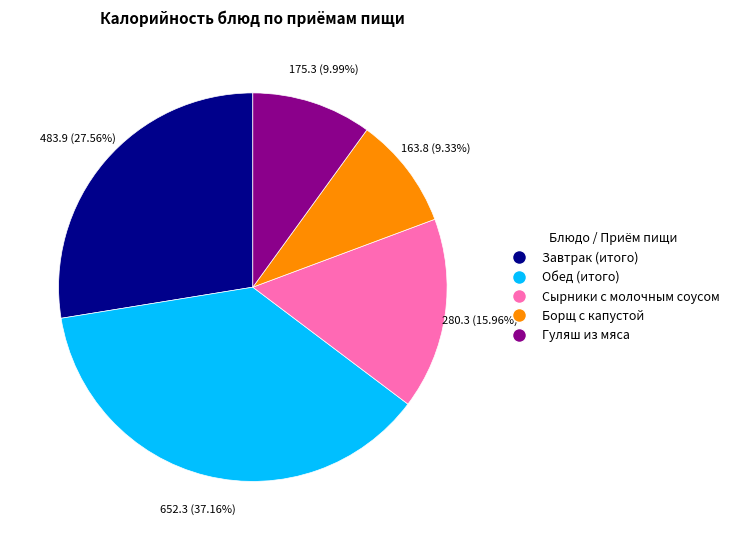

Rank the categories by value from lowest to highest.

Борщ с капустой, Гуляш из мяса, Сырники с молочным соусом, Завтрак (итого), Обед (итого)